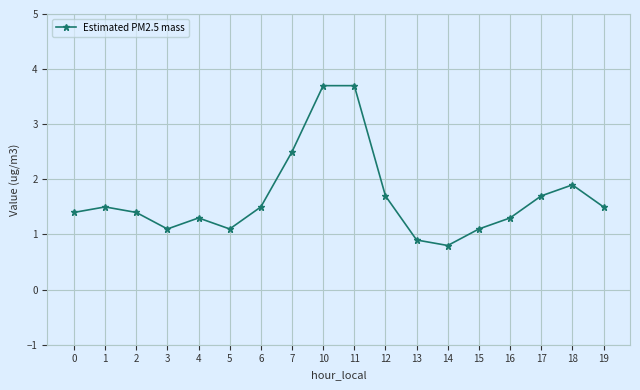

What is the value of the 7th point from the left?

1.5